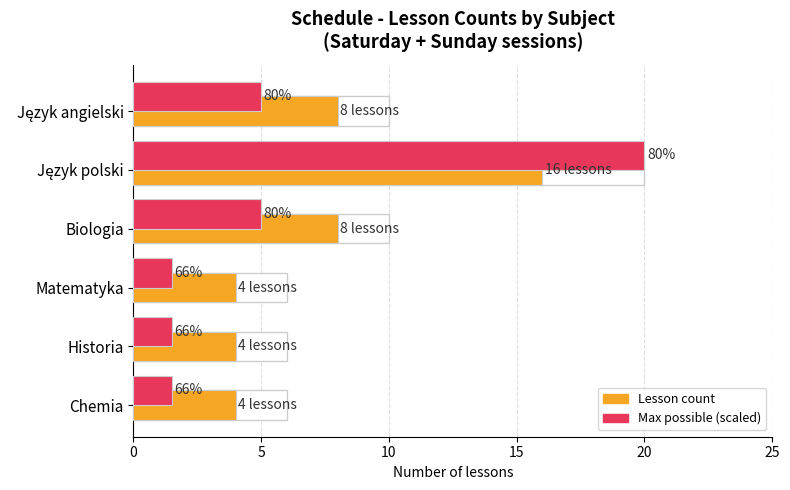

How many series are shown in this chart?

2